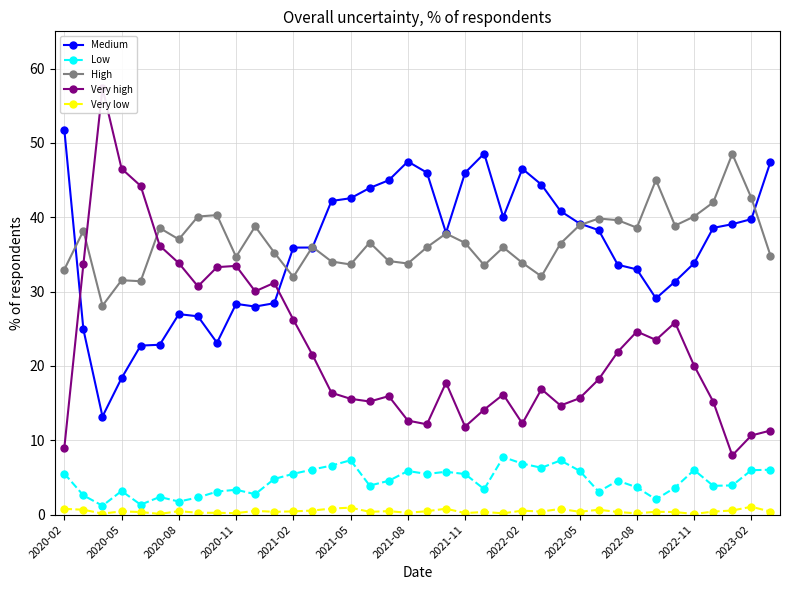

True or false: Medium has more than 1 points higher than both neighbors.

True